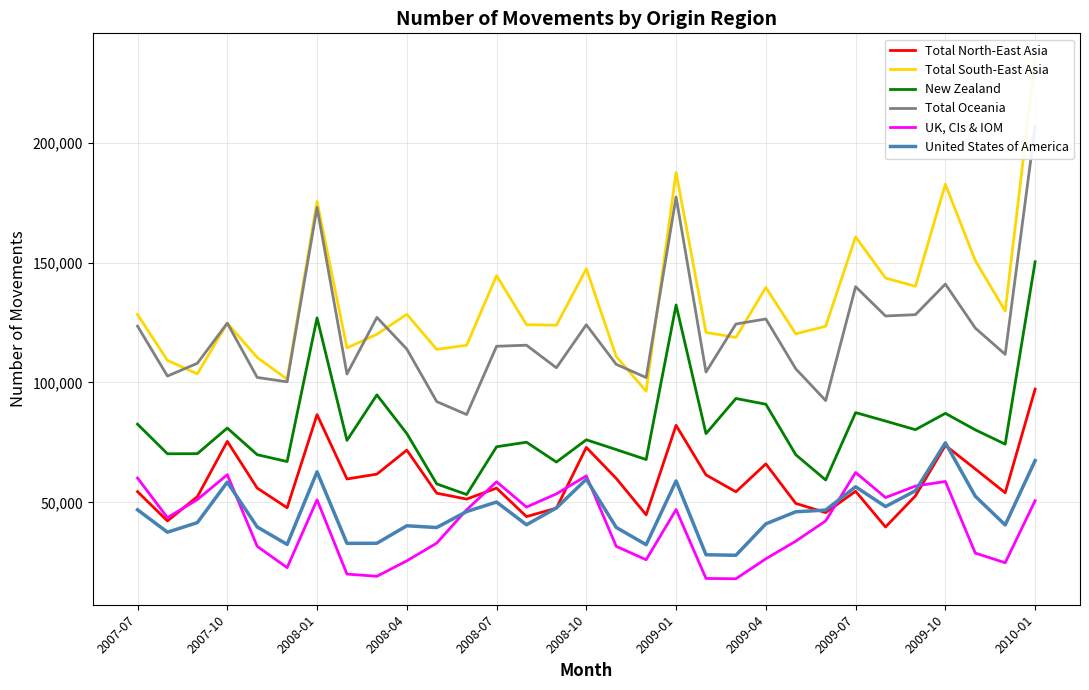

What is the lowest value of the New Zealand series?

53250